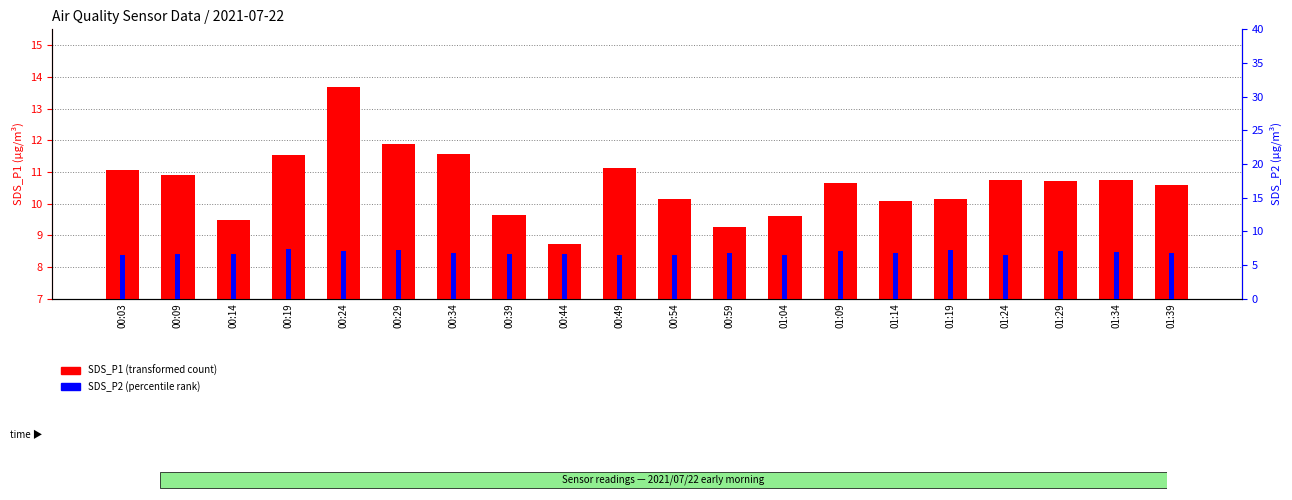

What is the label of the 7th bar from the right?

01:09